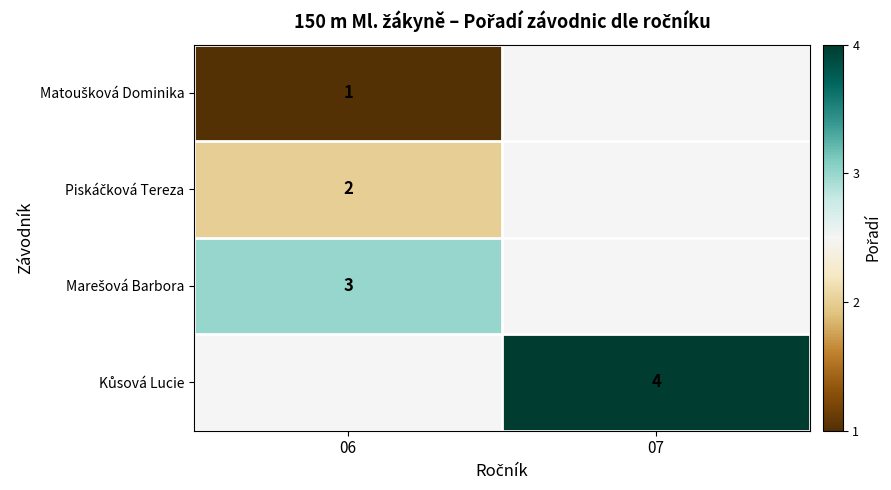

What is the maximum value shown in the chart?

4.0